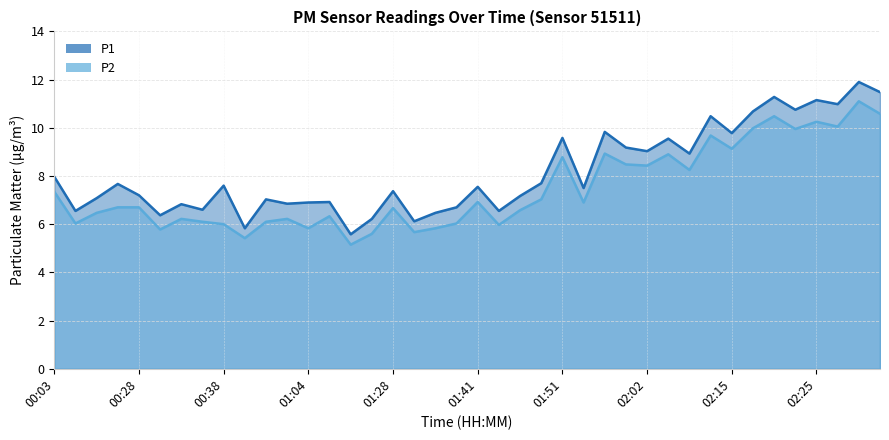

True or false: P2 has a value of 10.0 at 02:18.

True